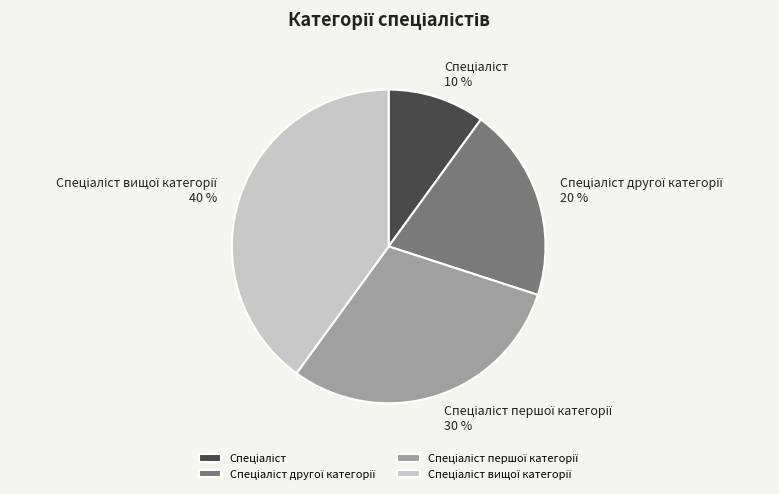

To the nearest percent, what is the difference between the largest and smallest slice percentages?

30%